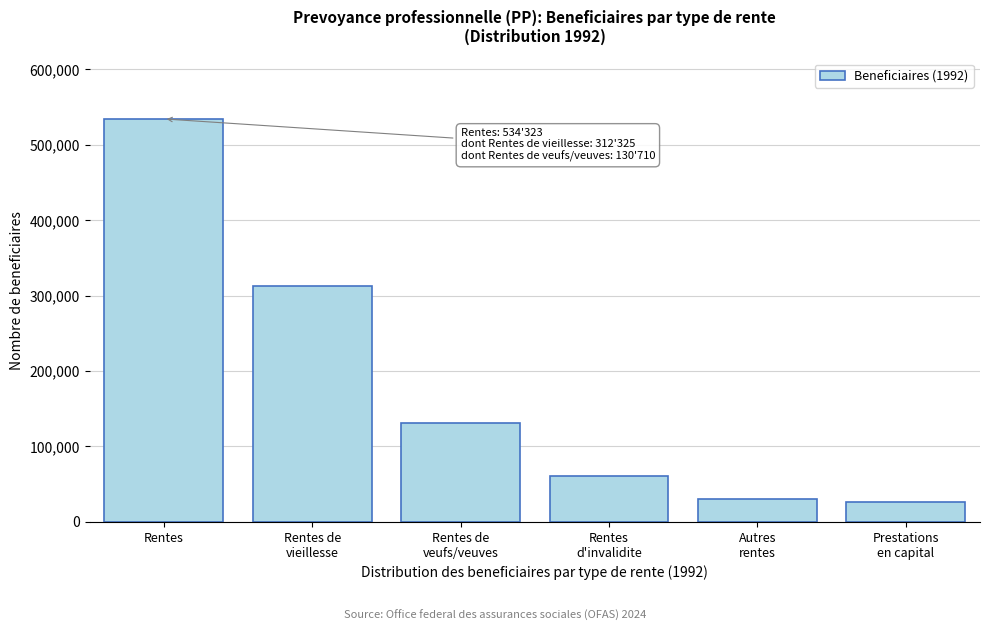

Reading left to right, transcribe all the data shown in this chart.

534323	312325	130710	60597	30691	26457